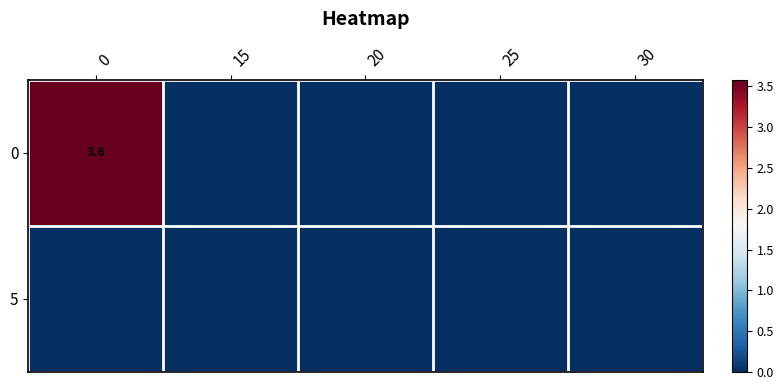

The value of 0 at 0 is 3.6. True or false?

True